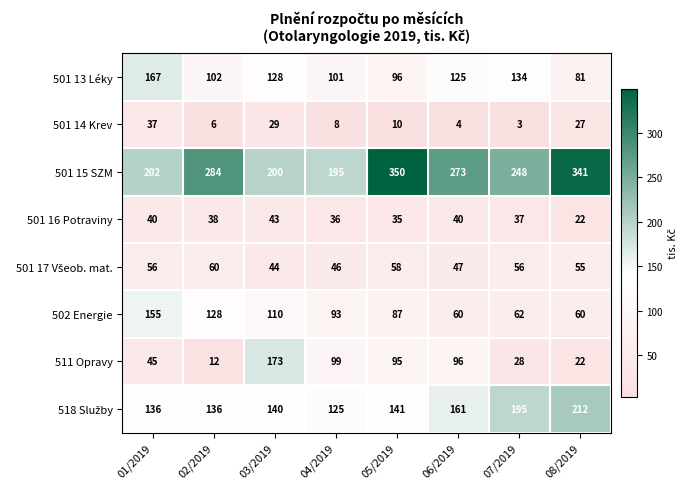

Rank the categories by 501 15 SZM value from highest to lowest.

05/2019, 08/2019, 02/2019, 06/2019, 07/2019, 01/2019, 03/2019, 04/2019